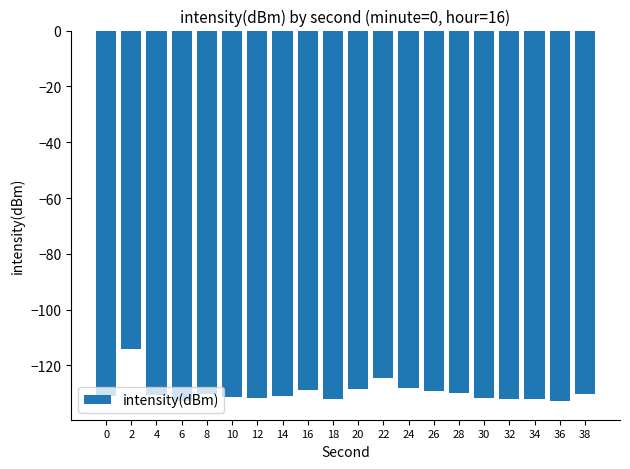

At which label does the data first exceed -130?

2